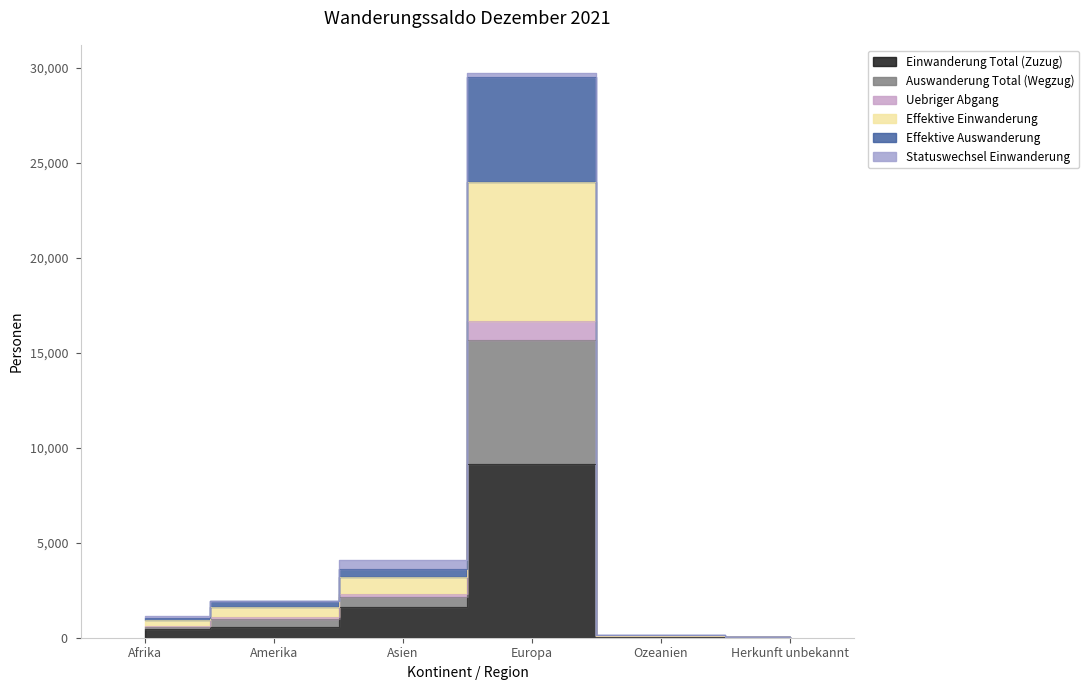

At which category does the chart reach its peak across all series?

Europa